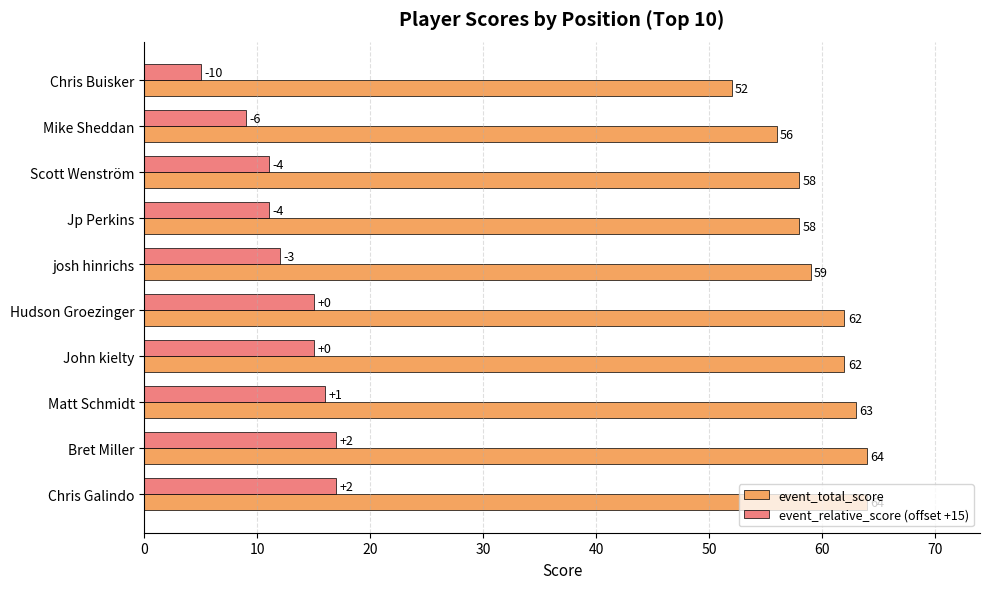

Which series has the largest total across all categories?

event_total_score